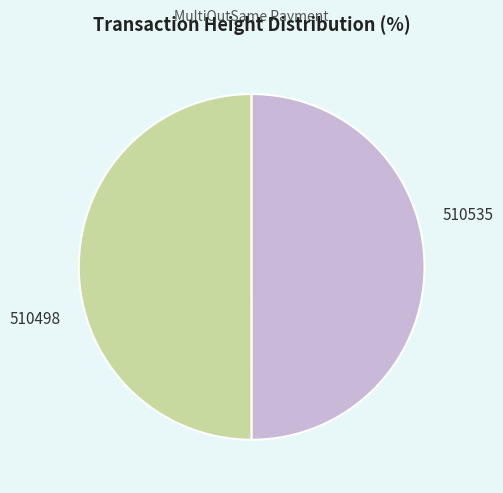

How many segments does this pie chart have?

2